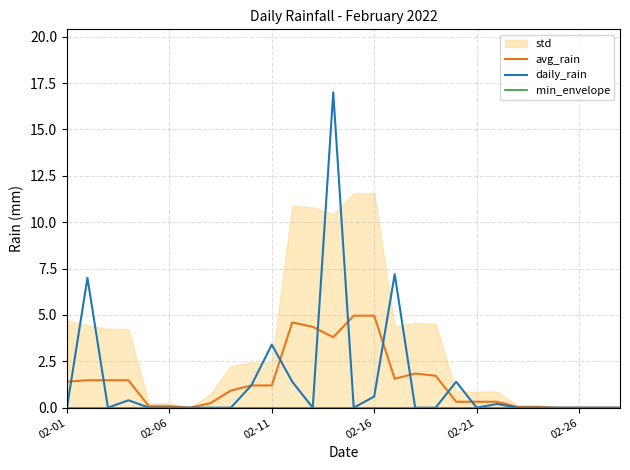

Is it true that avg_rain equals 0.0 at 6?

True